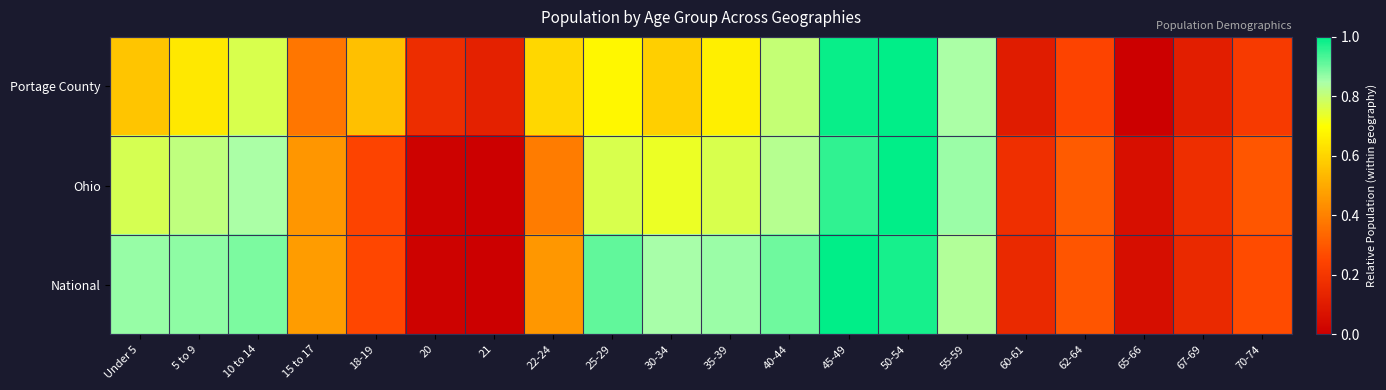

Between 30-34 and 62-64, which is larger?

30-34